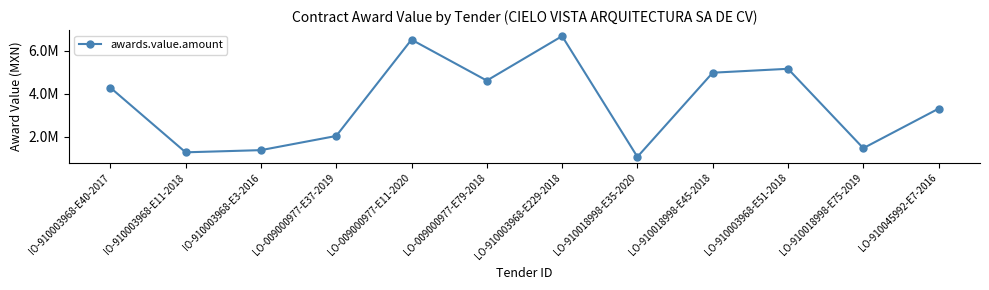

What position from the right is LO-910003968-E229-2018?

6